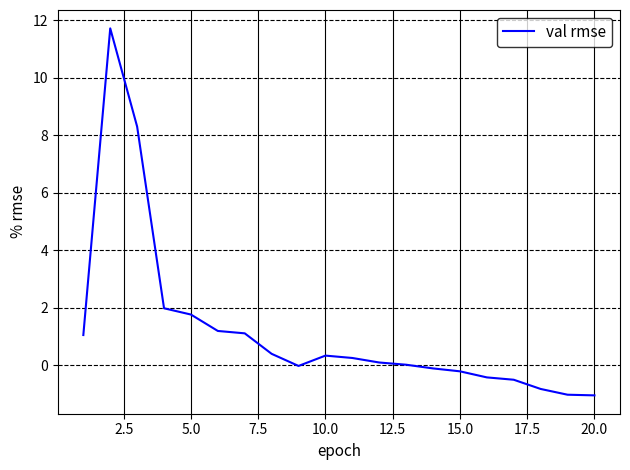

What is the greatest value displayed?

11.7